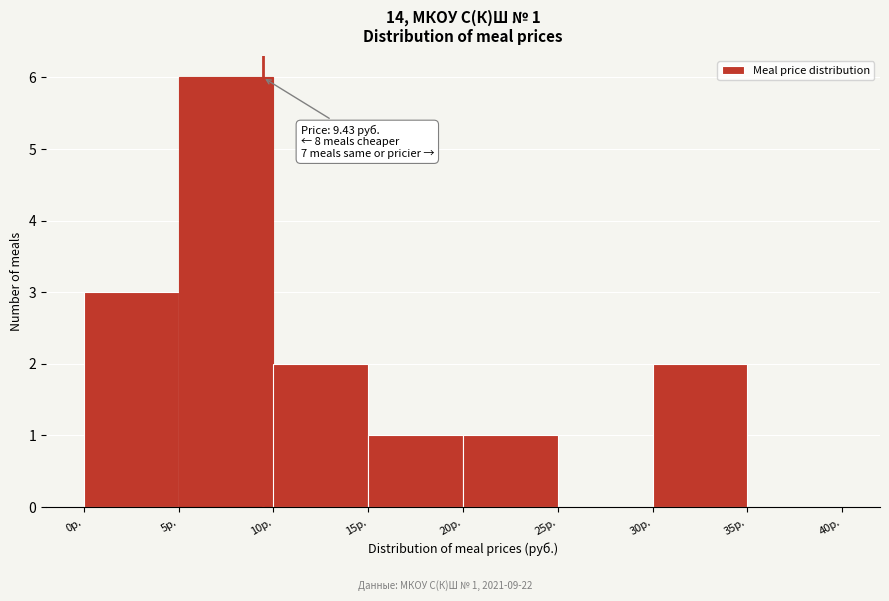

Over which range of the x-axis is the bar tallest?

5 to 10